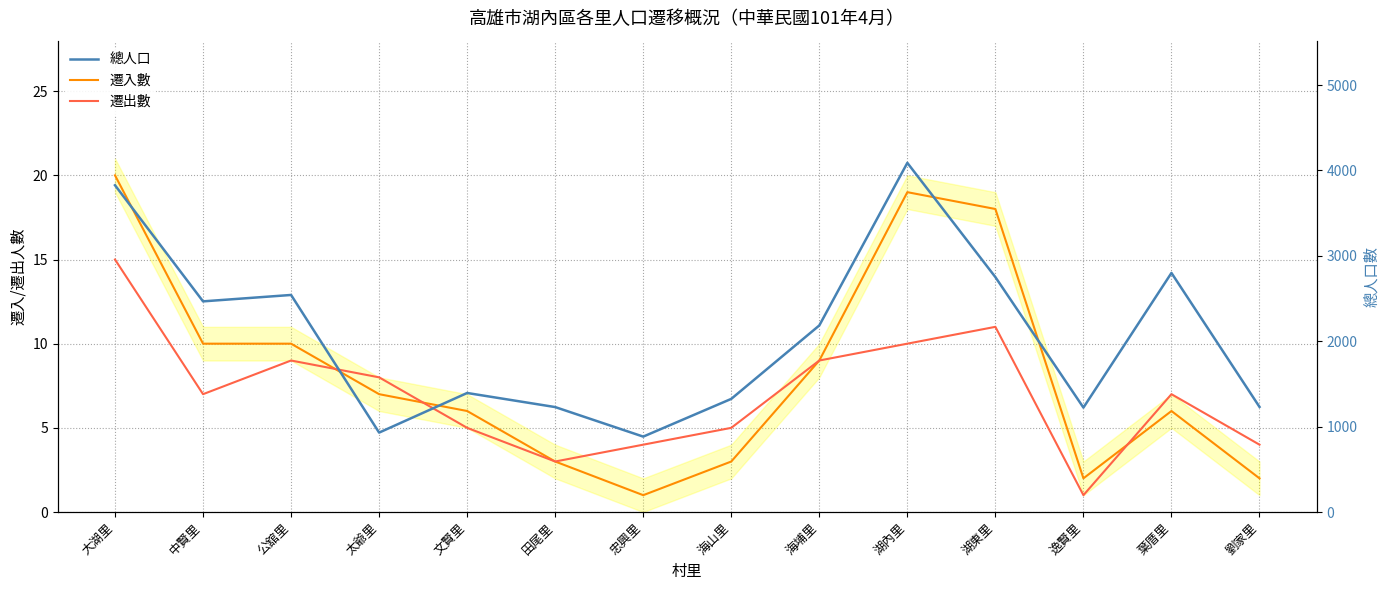

True or false: 遷出數 has a value of 5 at 湖內里.

False